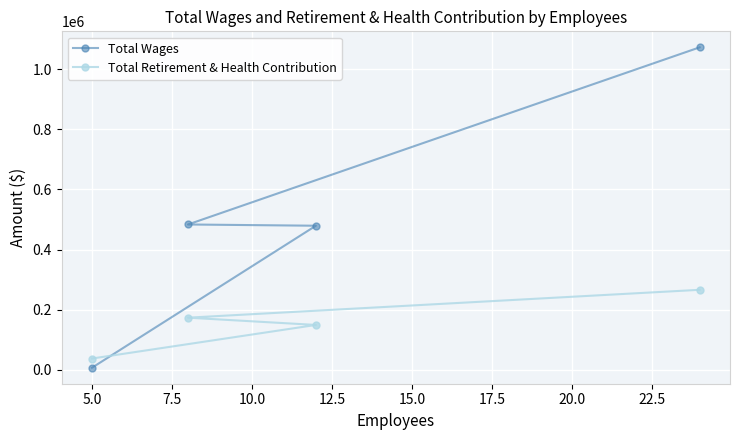

What is the average value of the Total Wages series?

510593